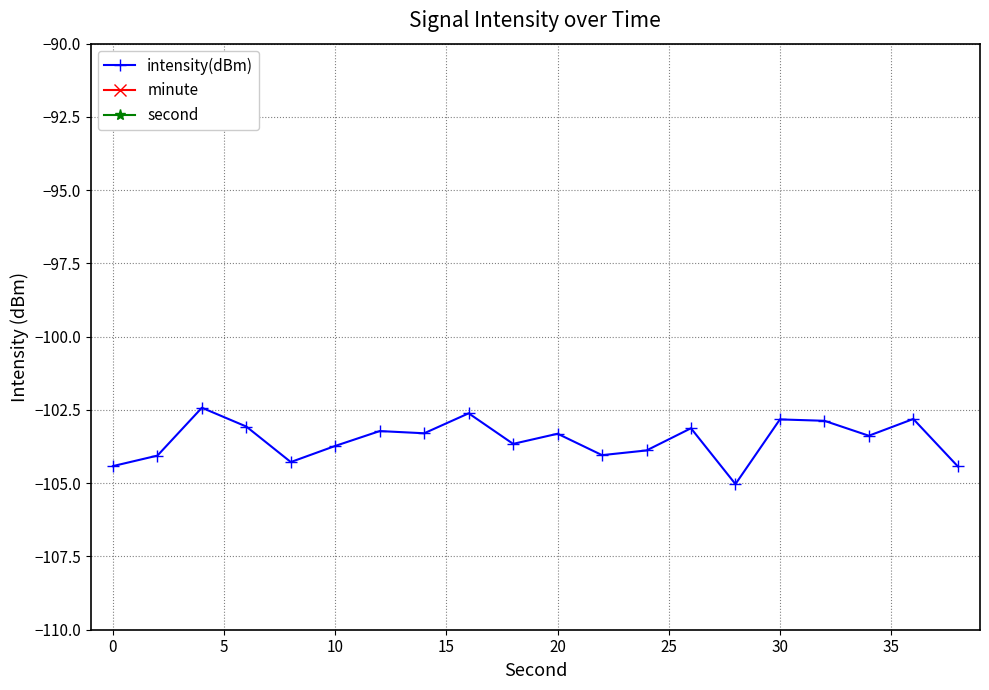

Which series has the widest spread of values?

second